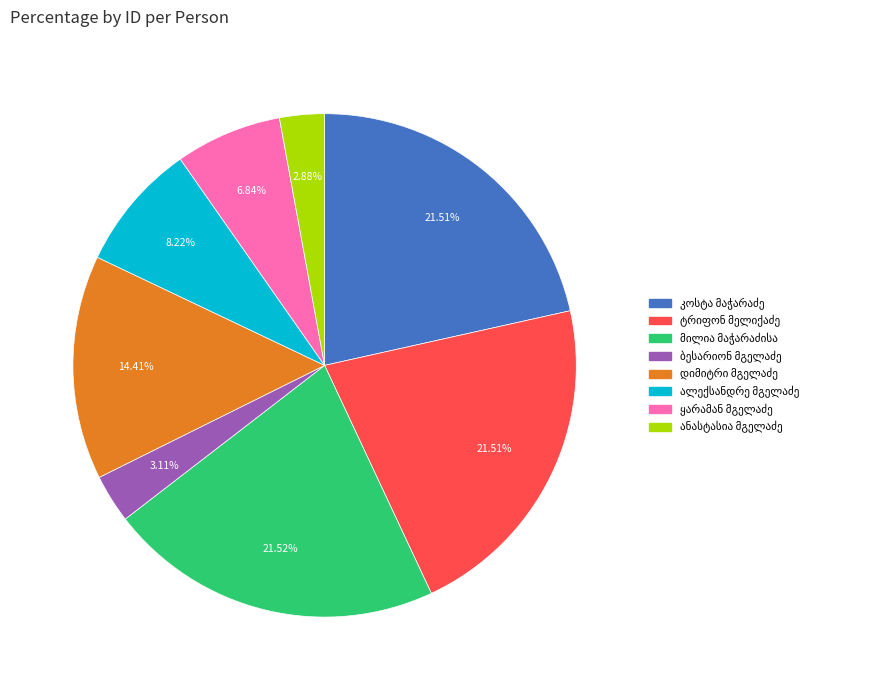

Is there a majority slice in this chart?

No